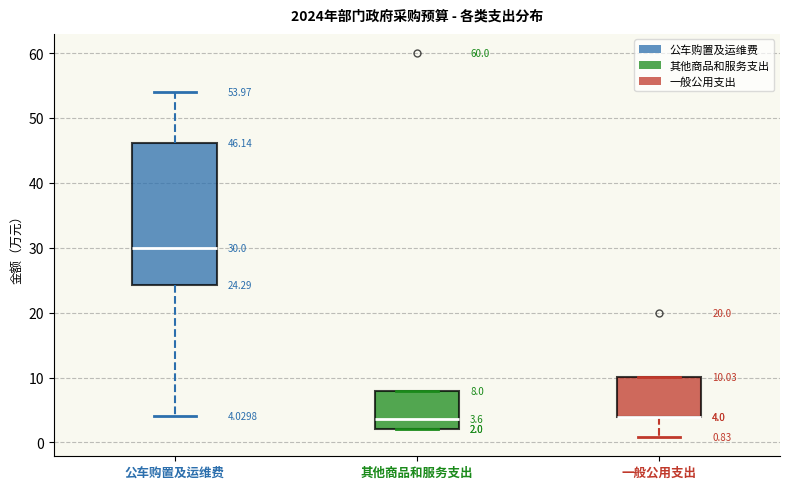

Which box is the tallest, from its lower edge to its upper edge?

公车购置及运维费